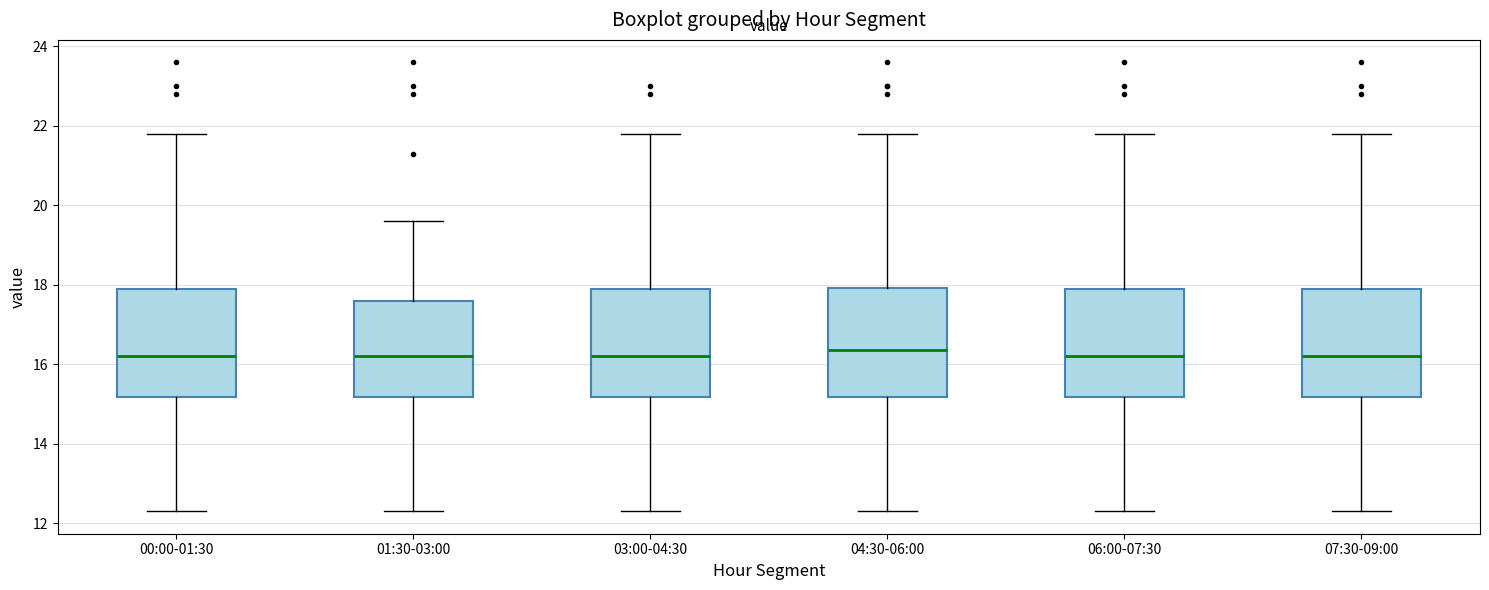

Reading left to right, read every box against the y-axis: the position of its median line, the range the box covers, and the ends of its whiskers. The values are not printed on the chart, so give them approximately, as read against the axis.

00:00-01:30: median 16.2, box 15.2 to 18.0, whiskers 12.4 to 21.8
01:30-03:00: median 16.2, box 15.2 to 17.6, whiskers 12.4 to 19.6
03:00-04:30: median 16.2, box 15.2 to 18.0, whiskers 12.4 to 21.8
04:30-06:00: median 16.4, box 15.2 to 18.0, whiskers 12.4 to 21.8
06:00-07:30: median 16.2, box 15.2 to 18.0, whiskers 12.4 to 21.8
07:30-09:00: median 16.2, box 15.2 to 18.0, whiskers 12.4 to 21.8